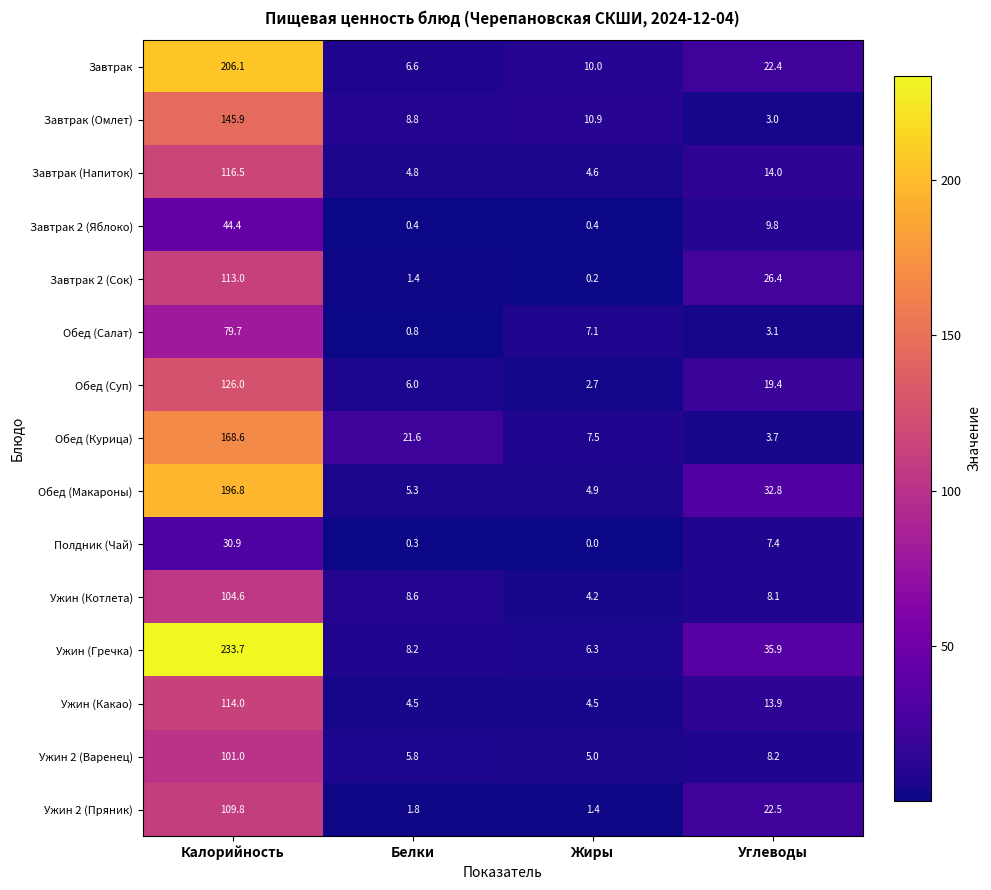

At how many categories does at least one series exceed 91?

1